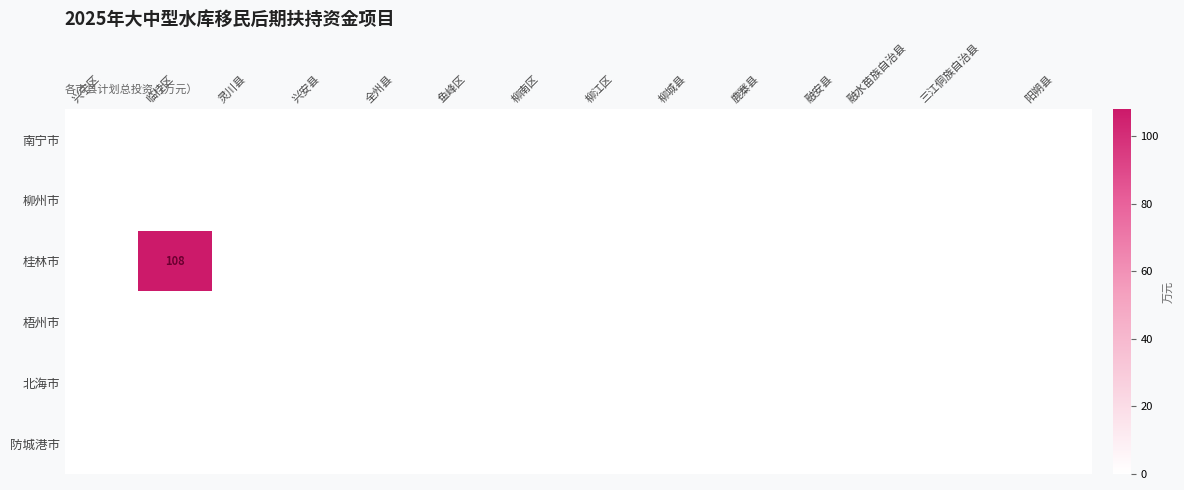

Between 柳城县 and 兴宁区, which is larger?

柳城县